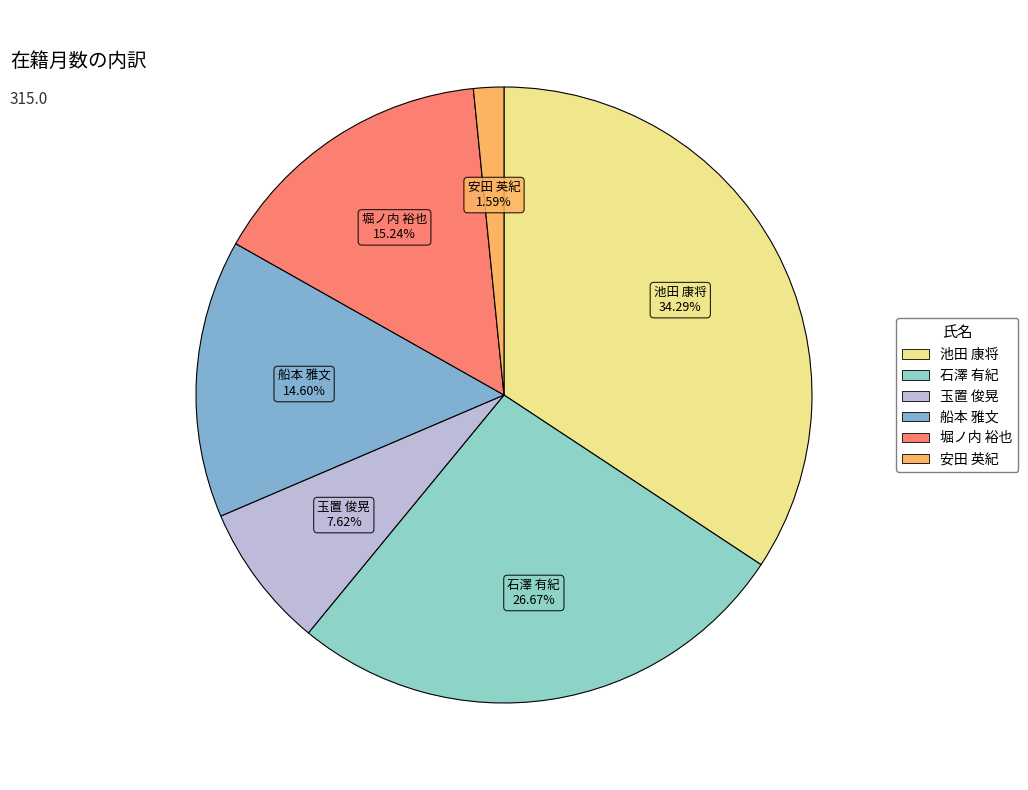

How many slices are in this pie chart?

6